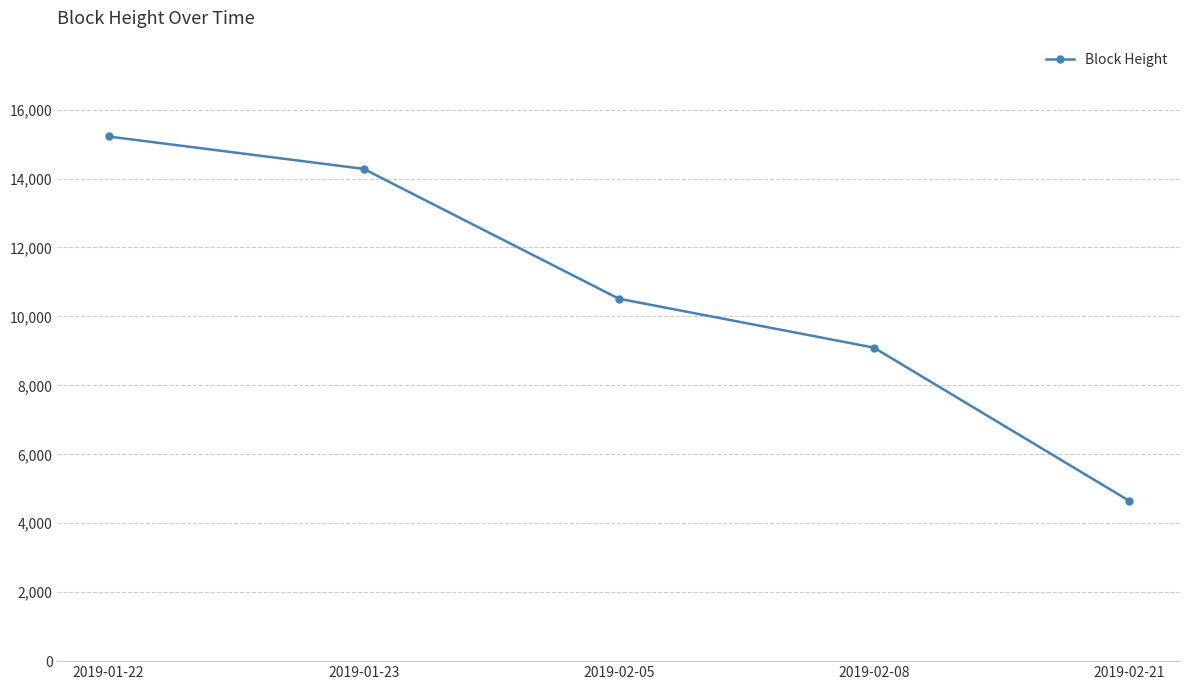

Reading left to right, what are all the values shown in this chart?

2019-01-22=15220.0	2019-01-23=14280.7	2019-02-05=10515.0	2019-02-08=9095.3	2019-02-21=4654.6